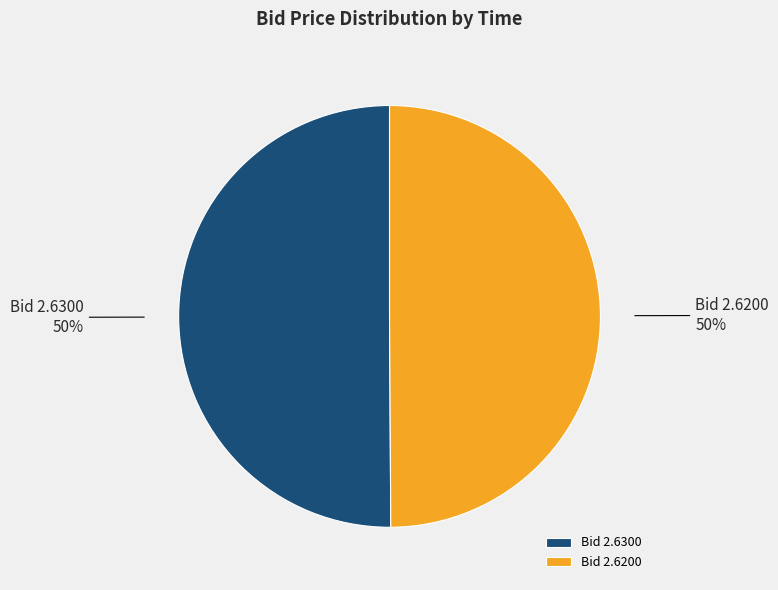

Approximately how many times larger is the value at Bid 2.6300 compared to Bid 2.6200?

1.0